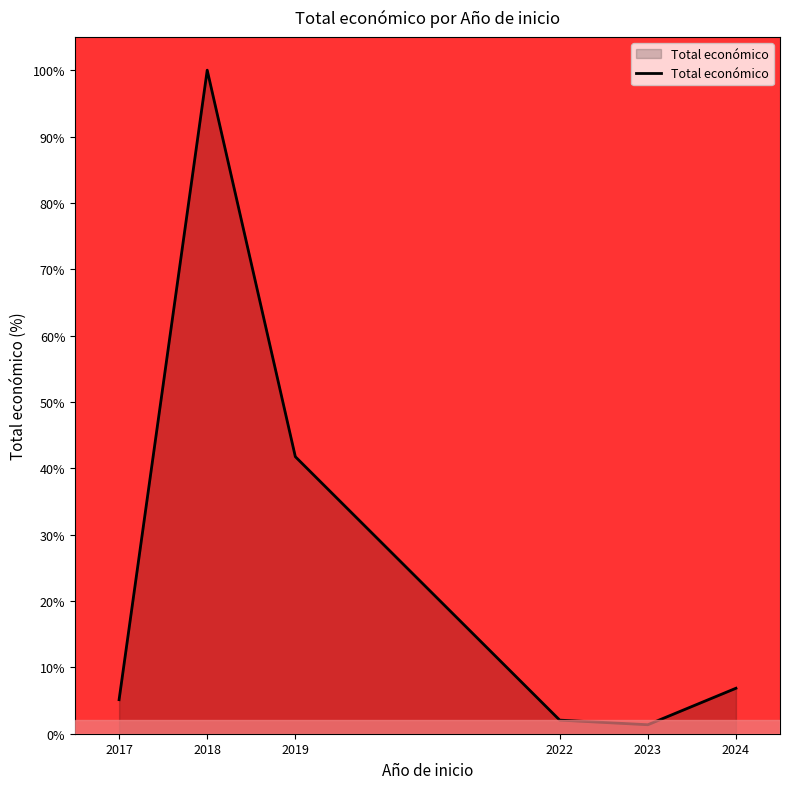

What is the ratio of the value at 2017 to the value at 2018?

0.1